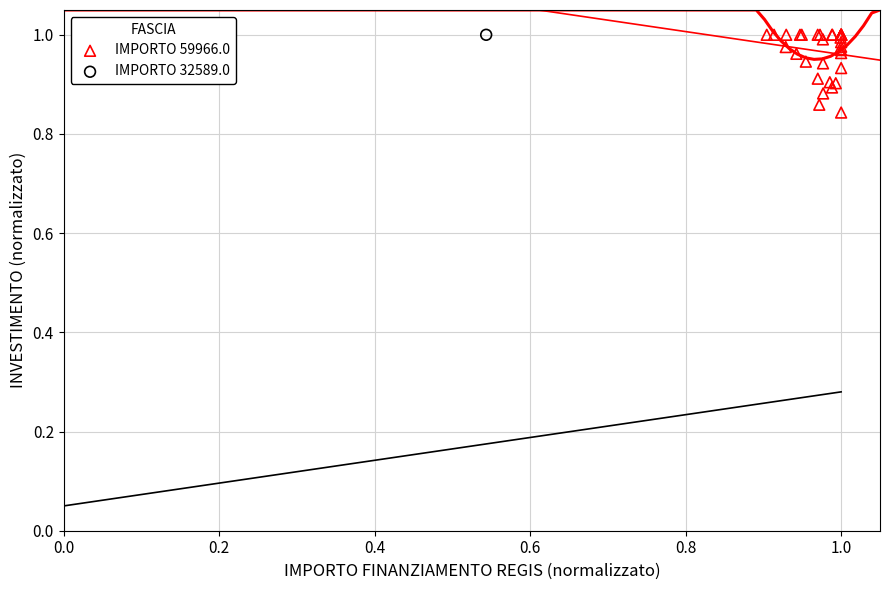

What are all the series names shown in the legend?

IMPORTO 59966.0, IMPORTO 32589.0